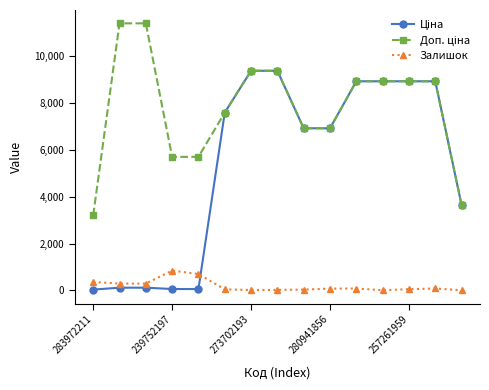

True or false: Залишок has more than 0 points higher than both neighbors.

True